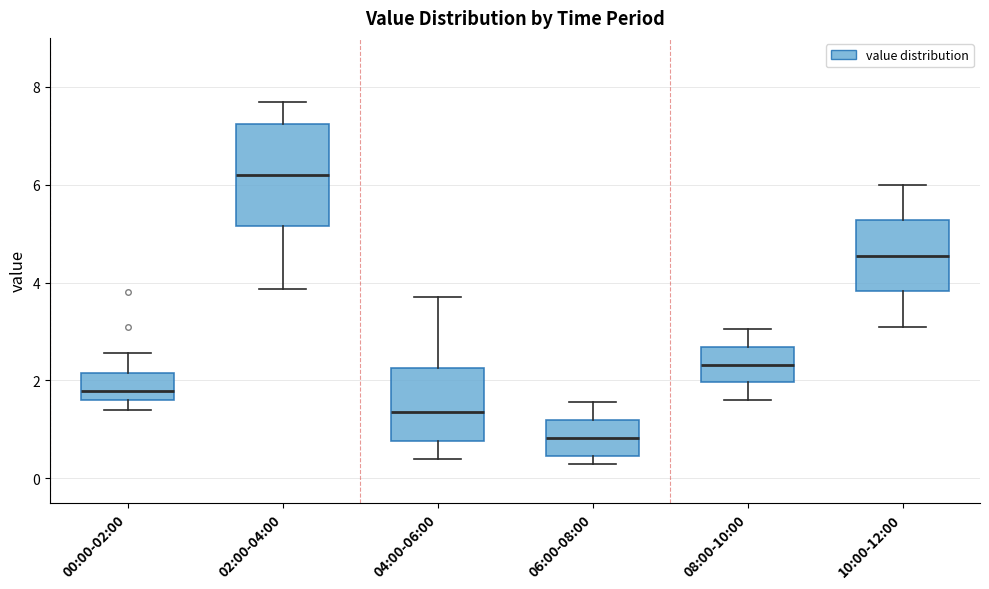

Comparing the boxes themselves (not the whiskers), which one is the tallest?

02:00-04:00